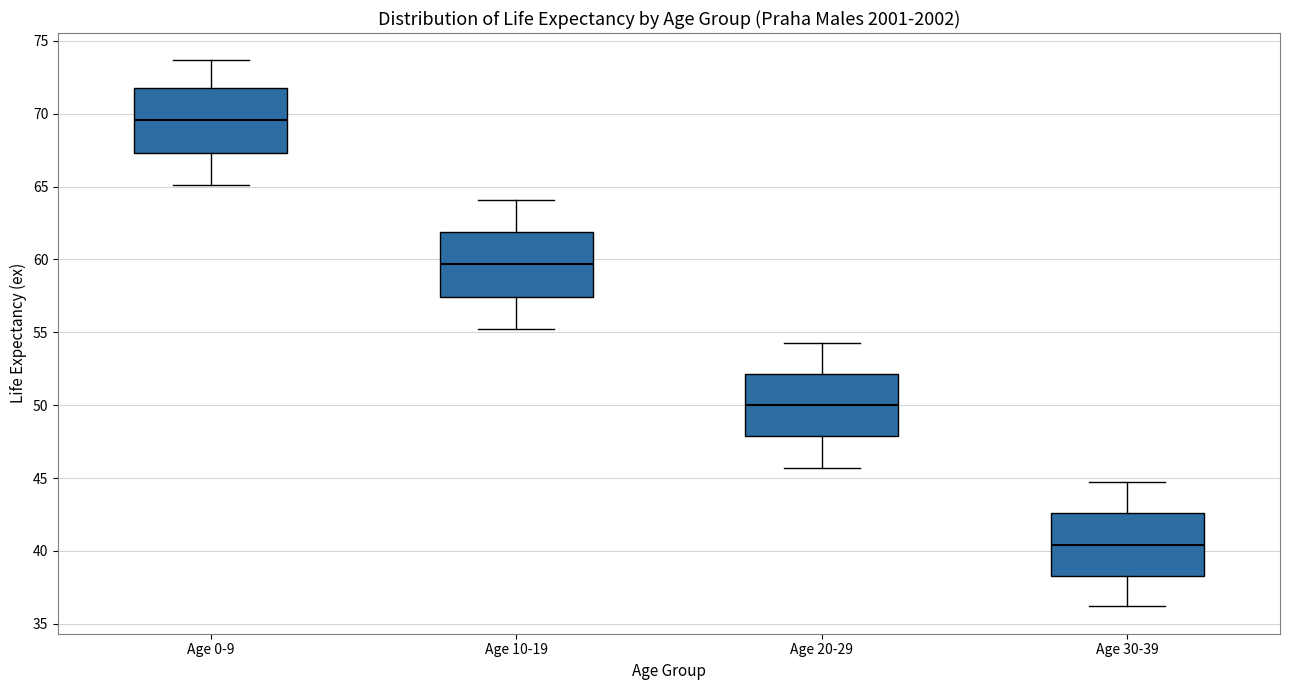

Reading left to right, read every box against the y-axis: the position of its median line, the range the box covers, and the ends of its whiskers. The values are not printed on the chart, so give them approximately, as read against the axis.

Age 0-9: median 69.5, box 67.5 to 72.0, whiskers 65.0 to 73.5
Age 10-19: median 59.5, box 57.5 to 62.0, whiskers 55.5 to 64.0
Age 20-29: median 50.0, box 48.0 to 52.0, whiskers 45.5 to 54.5
Age 30-39: median 40.5, box 38.5 to 42.5, whiskers 36.0 to 44.5